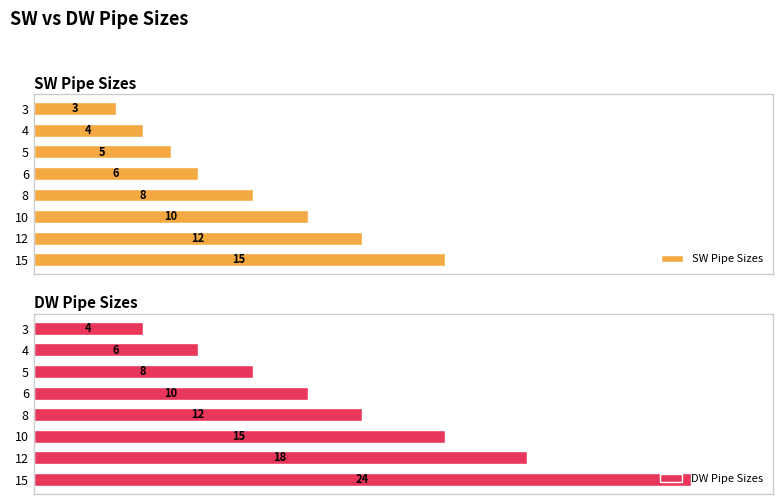

What is the difference between the maximum and minimum values in the DW Pipe Sizes series?

20